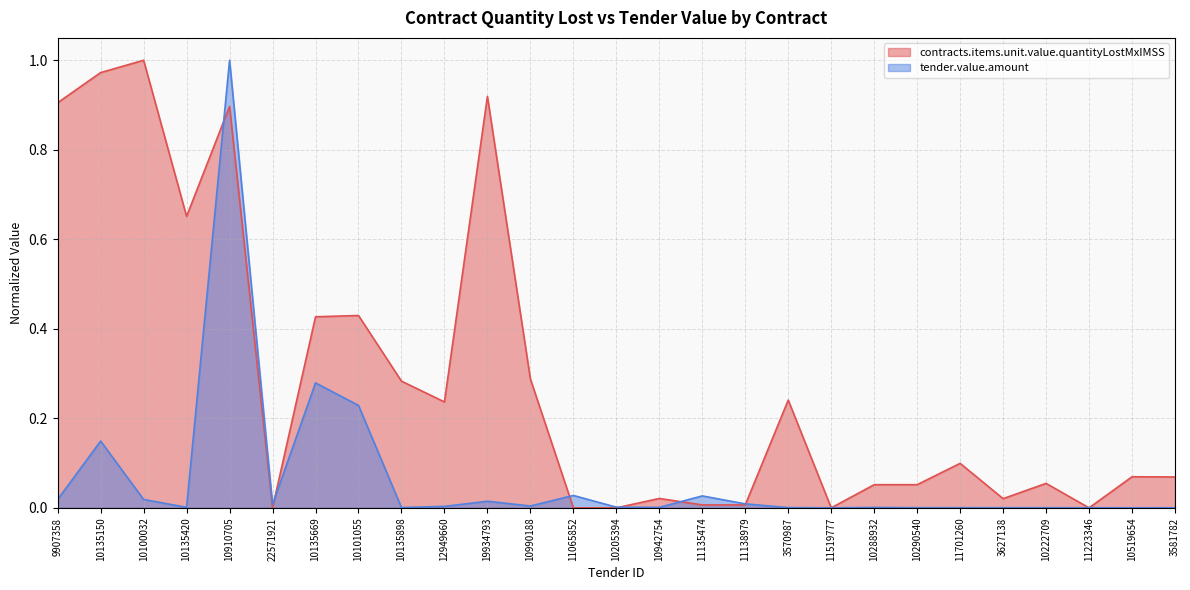

The contracts.items.unit.value.quantityLostMxIMSS series shows 0.2 at 3570987. True or false?

True